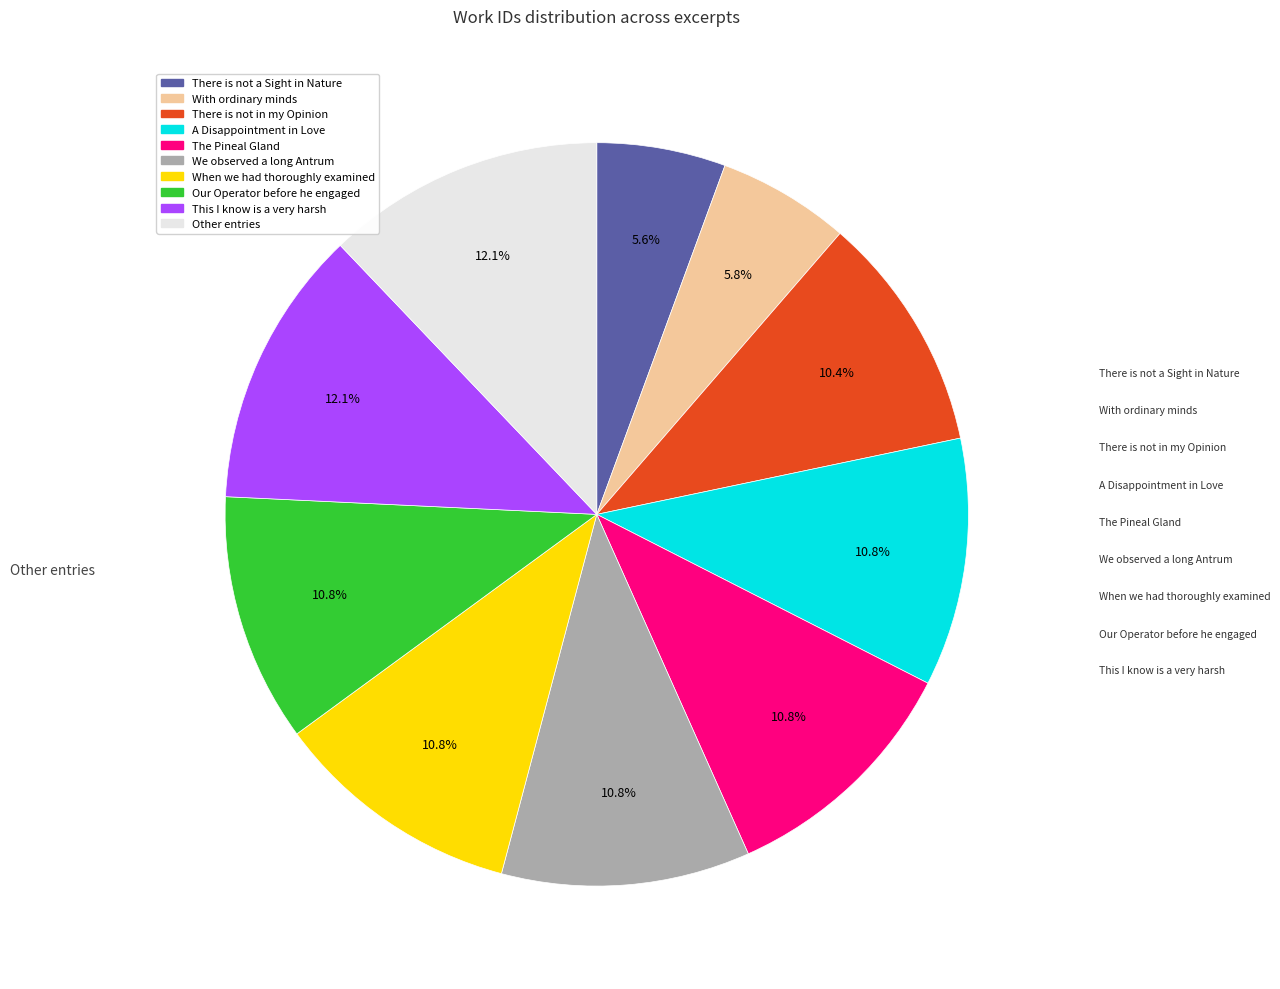

What is the change in value from There is not a Sight in Nature to With ordinary minds?

+285